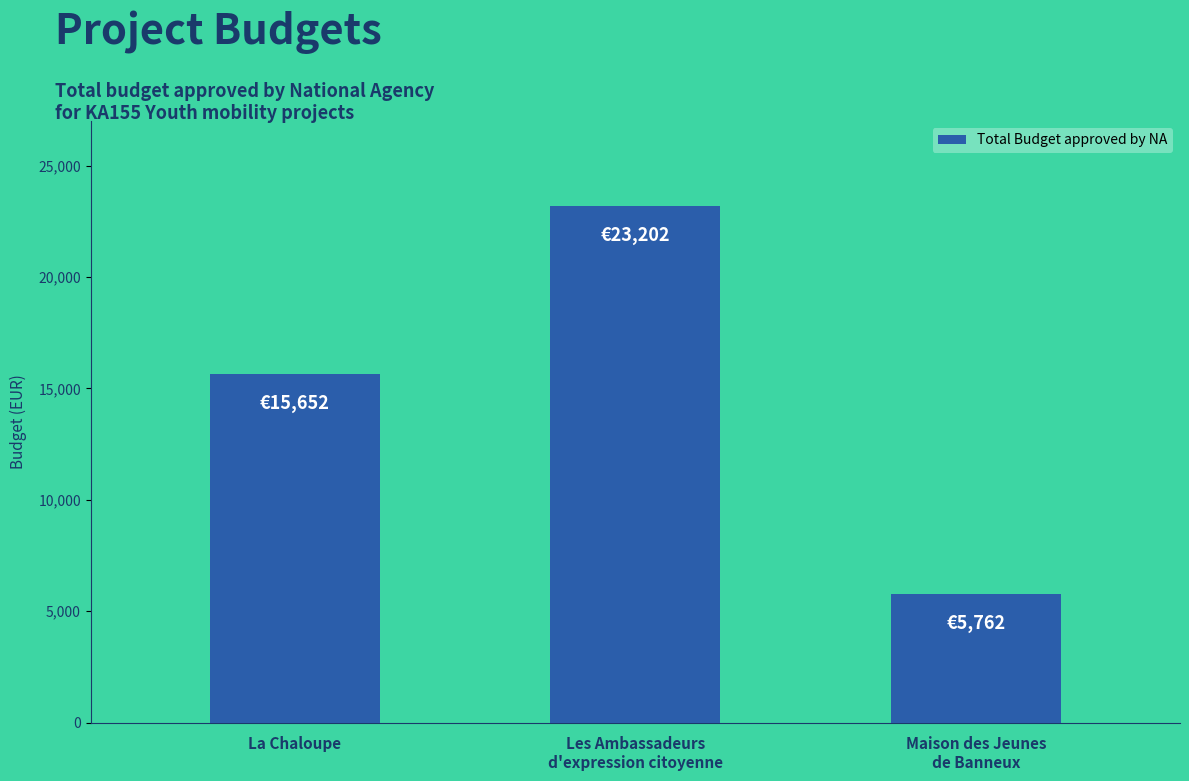

What is the sum of all values?

44616